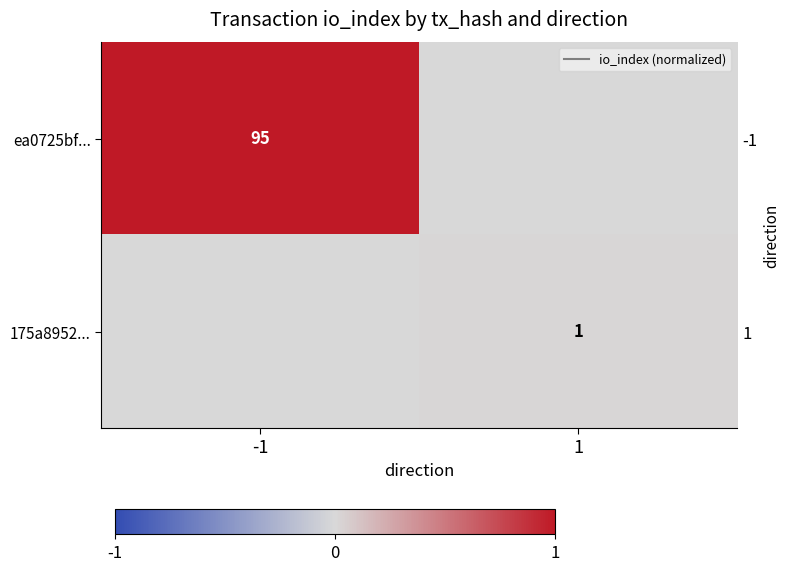

How many positive values does the ea0725bf... series have?

1